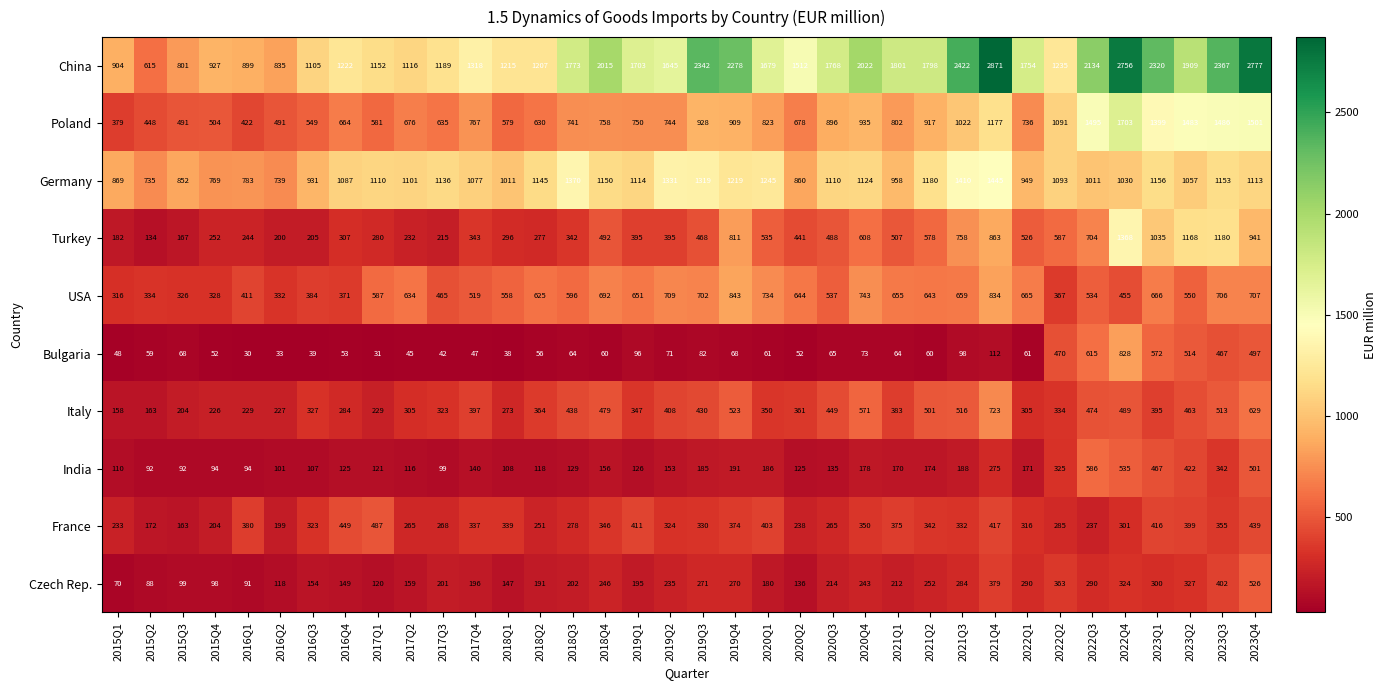

At which label does Poland first exceed 758?

2017Q4